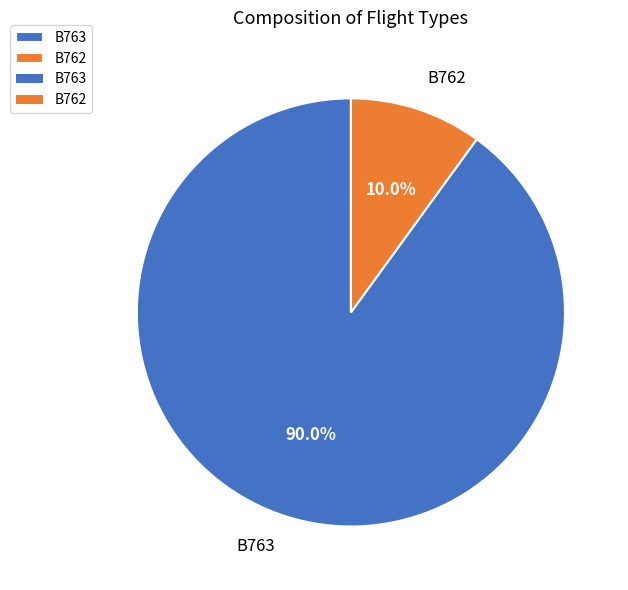

What portion of the pie excludes B763?

10.0%